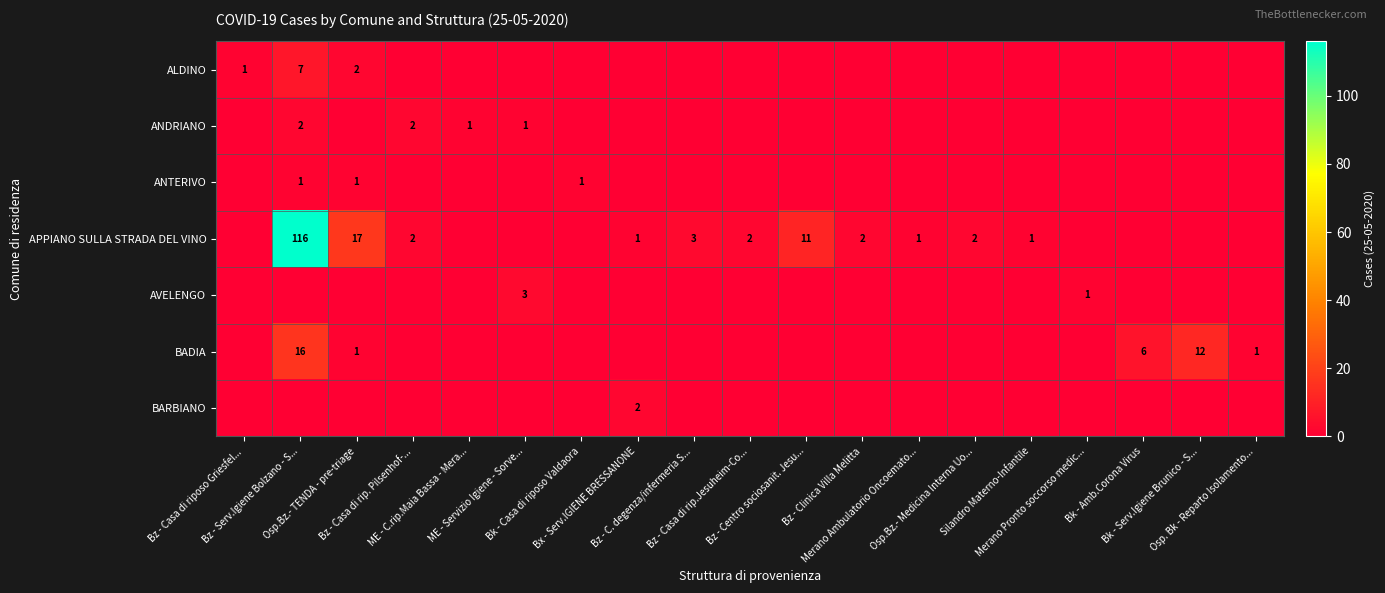

Between Osp.Bz.- TENDA - pre-triage and Bz - Casa di riposo Griesfel..., which is larger?

Osp.Bz.- TENDA - pre-triage